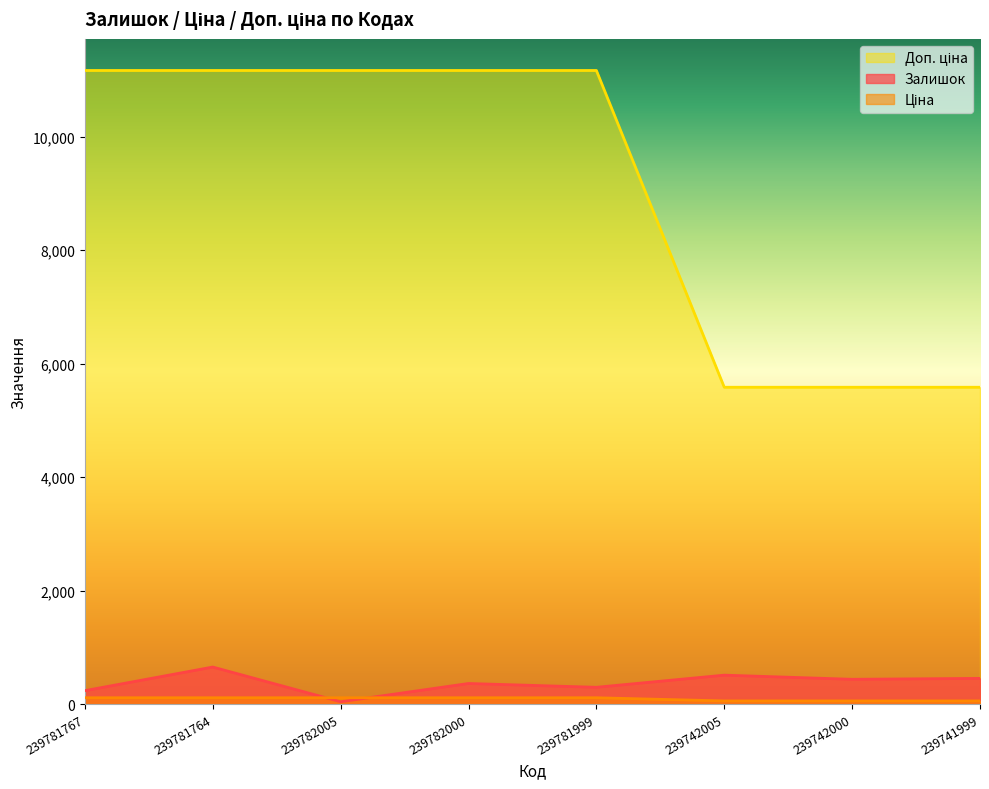

True or false: Залишок and Ціна intersect in this chart.

False